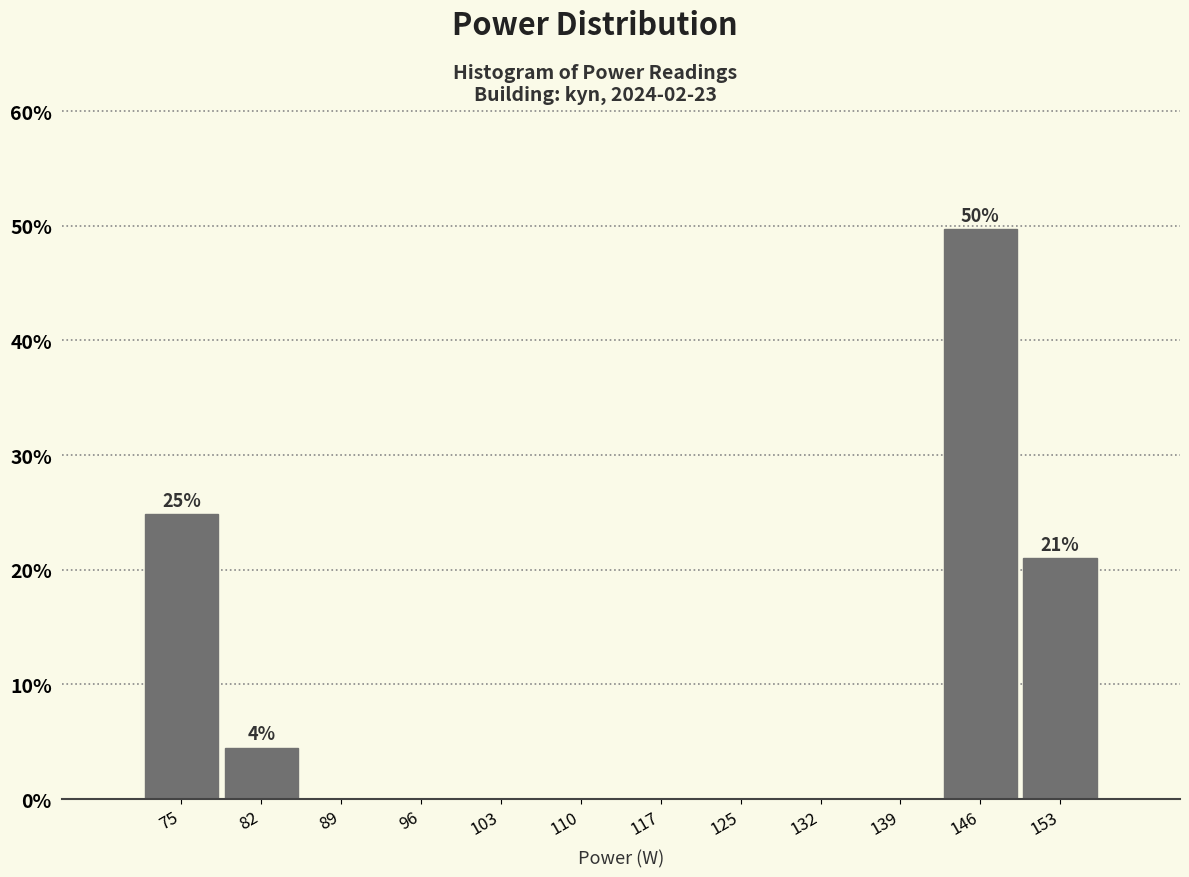

Which range on the x-axis has the tallest bar?

142 to 149